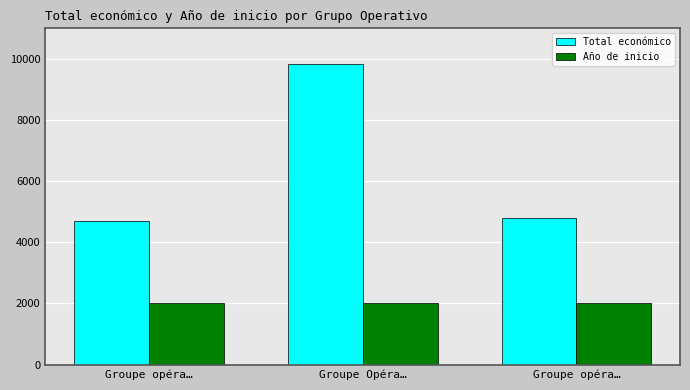

Which series has the largest total across all categories?

Total económico